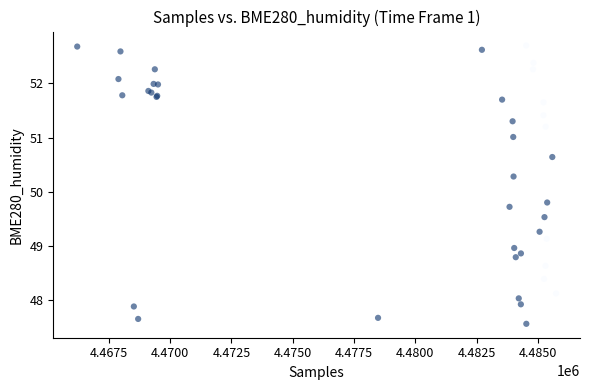

What Y value in the scatter plot is closest to 50?

49.8